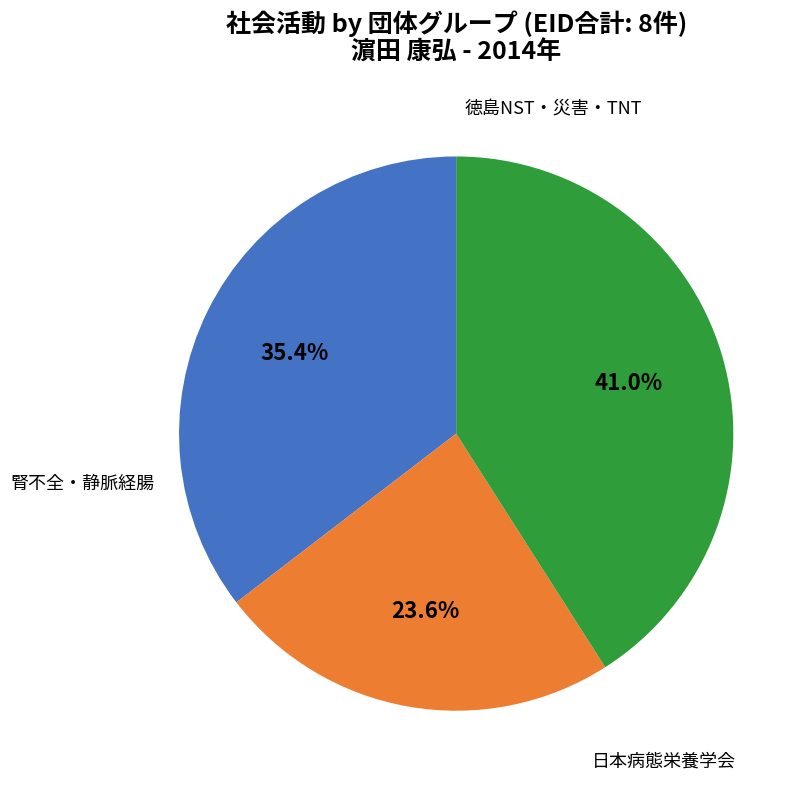

How many slices are in this pie chart?

3